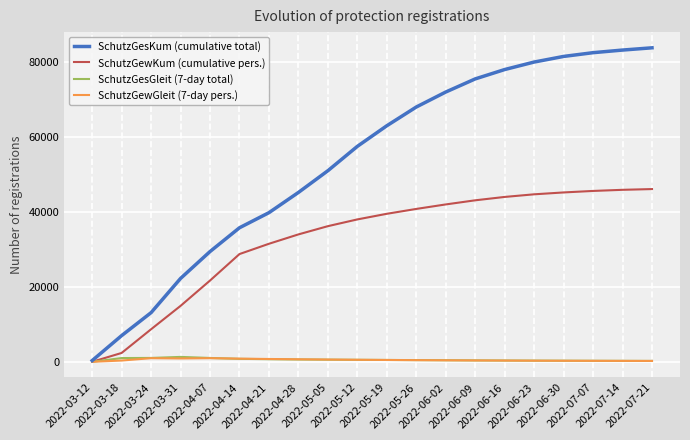

Which series has the largest total across all categories?

SchutzGesKum (cumulative total)